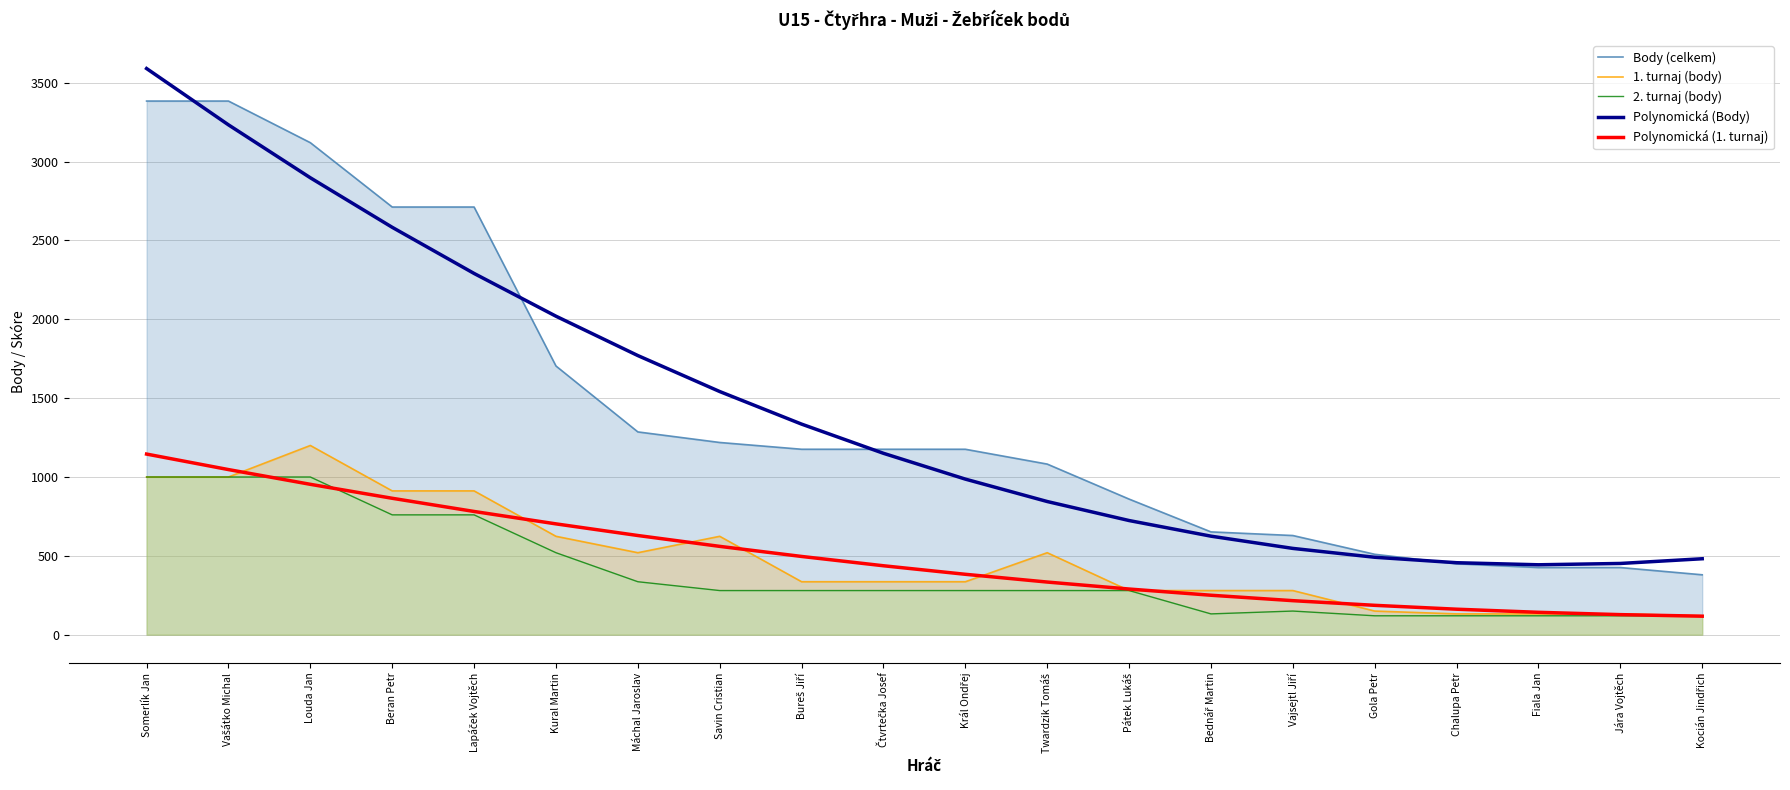

How many values in the 1. turnaj (body) series are below 336?

8